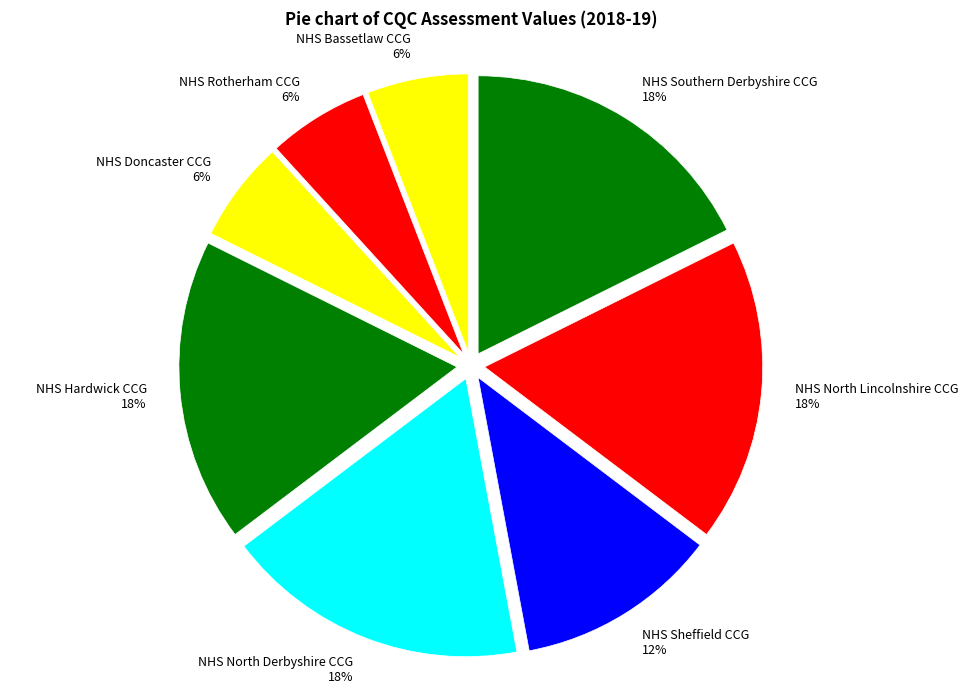

Do NHS Sheffield CCG and NHS Rotherham CCG together represent more than half of the pie?

No